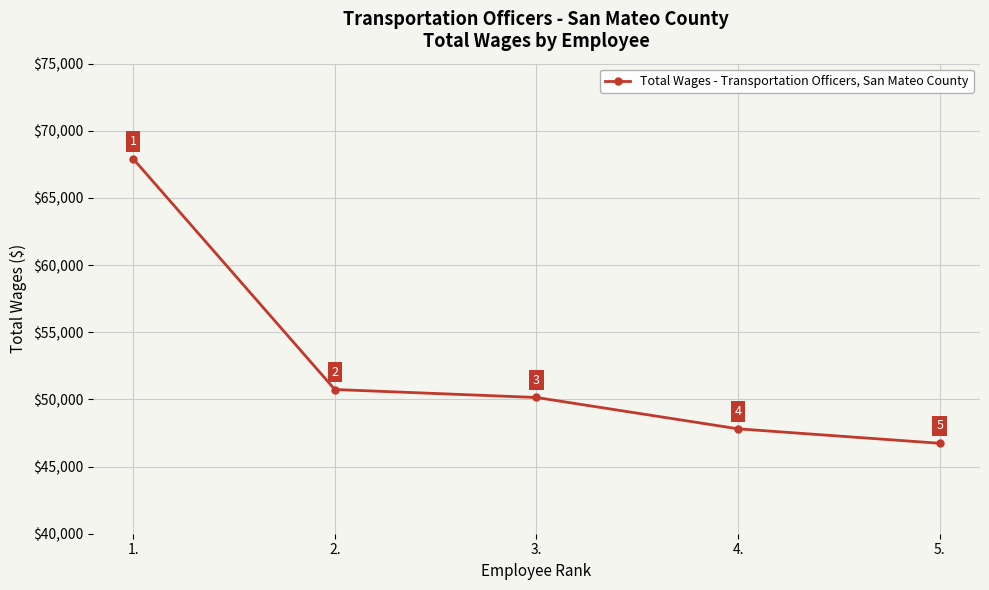

What is the label of the 5th point from the left?

5.